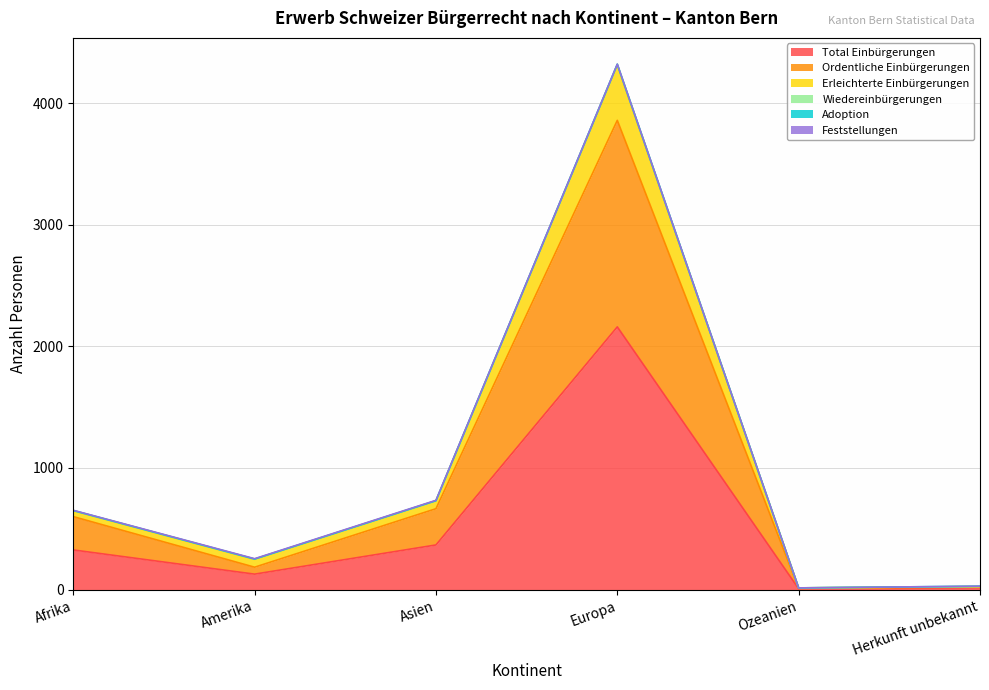

True or false: Total Einbürgerungen has a value of 7 at Ozeanien.

True